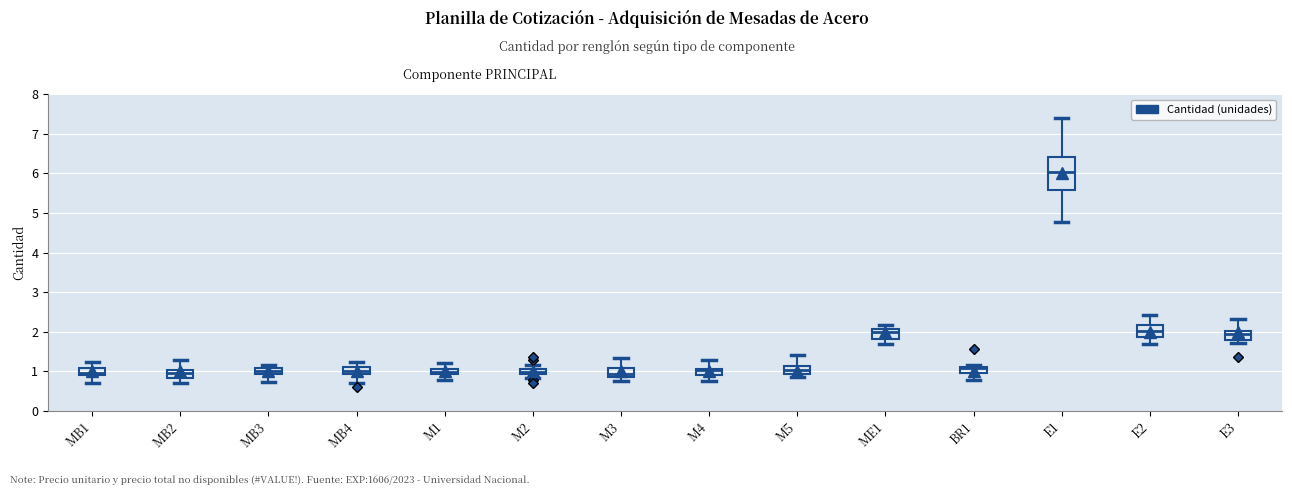

Which box has the highest median line?

E1